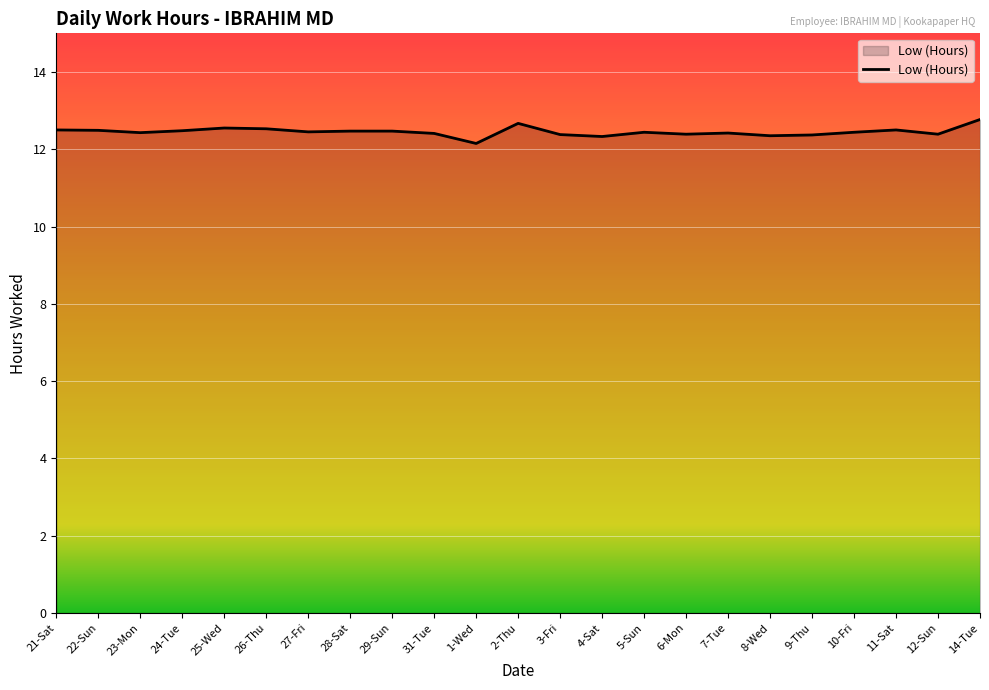

What is the sum of the values at 28-Sat and 25-Wed?

25.0